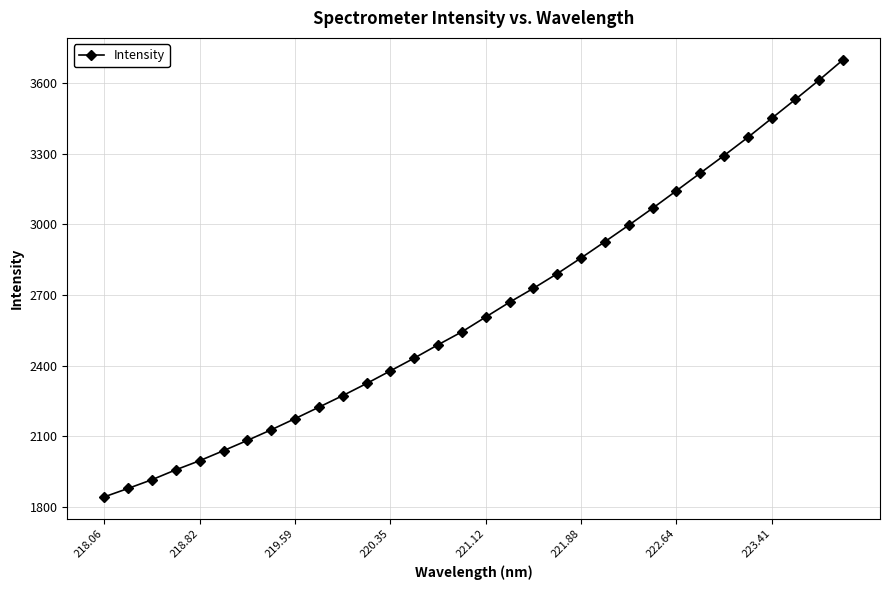

What is the maximum value shown in the chart?

3699.3